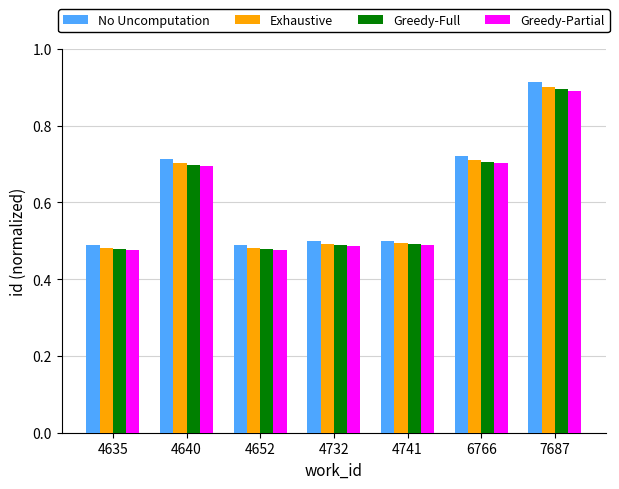

How many No Uncomputation values are between 0 and 1?

7